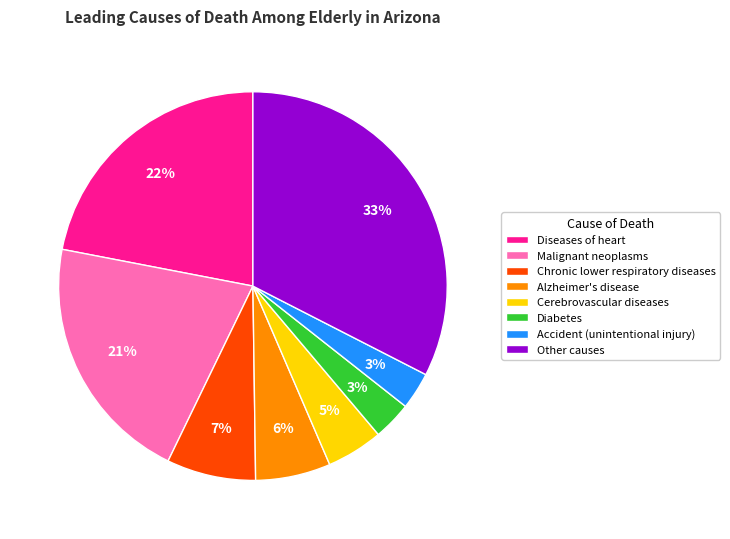

To the nearest percent, what is the combined percentage of Accident (unintentional injury) and Diabetes?

6%